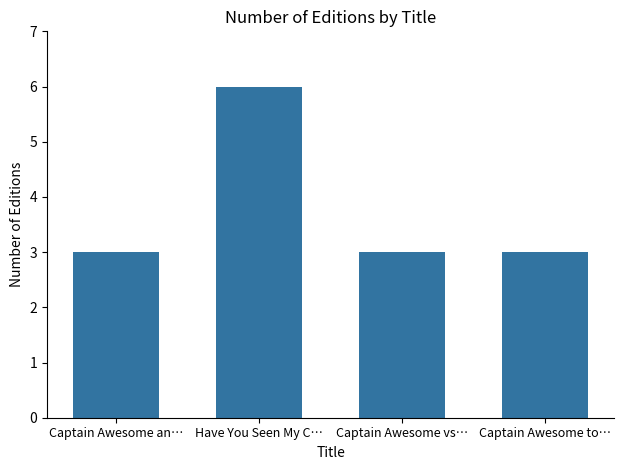

Reading right to left, extract all data points from this chart.

Captain Awesome to…=3	Captain Awesome vs…=3	Have You Seen My C…=6	Captain Awesome an…=3